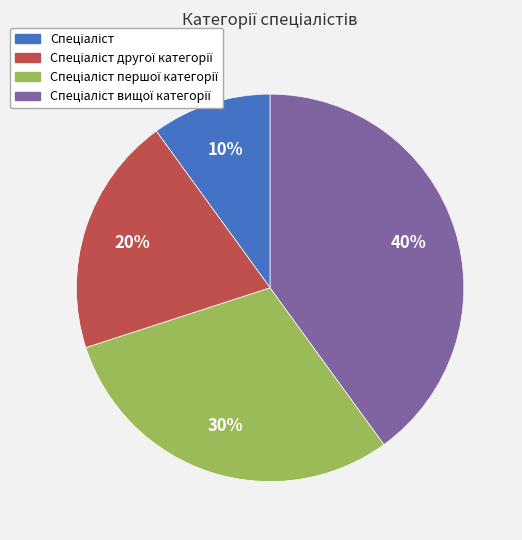

Is there any slice that represents more than half of the pie?

No